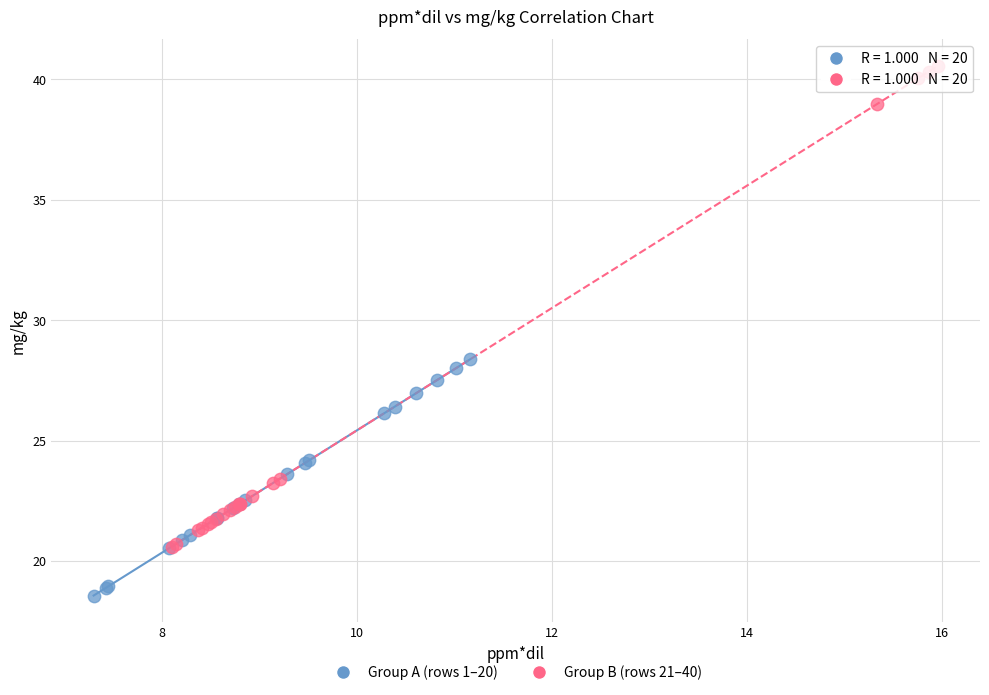

Which series contains the lowest Y value?

Group A (rows 1–20)